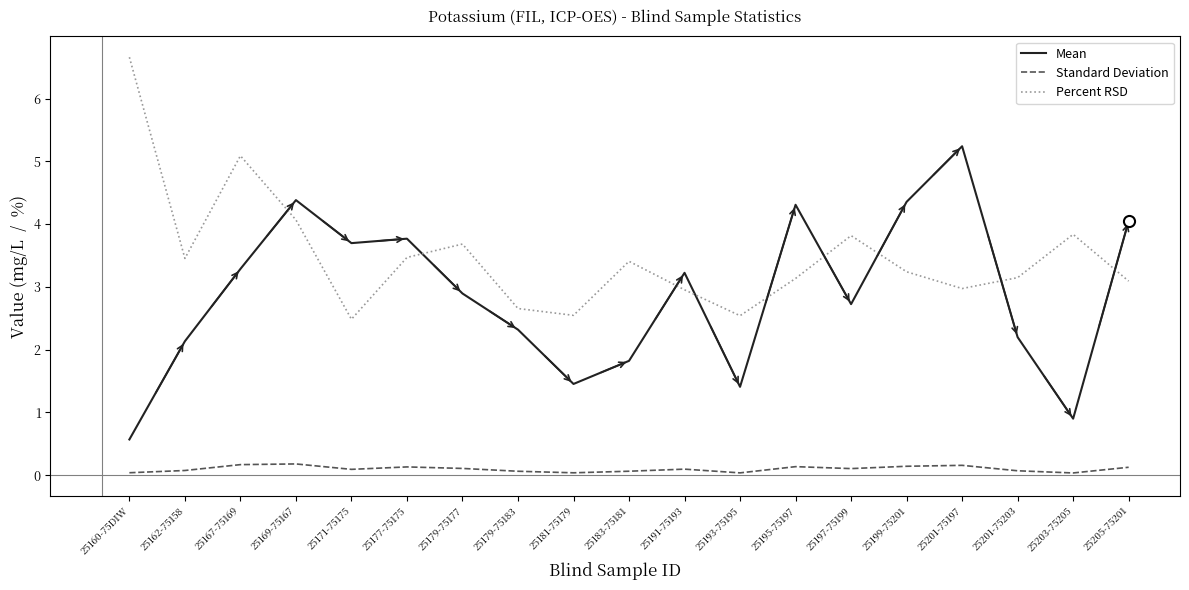

Rank the series by their maximum value, from highest to lowest.

Percent RSD, Mean, Standard Deviation